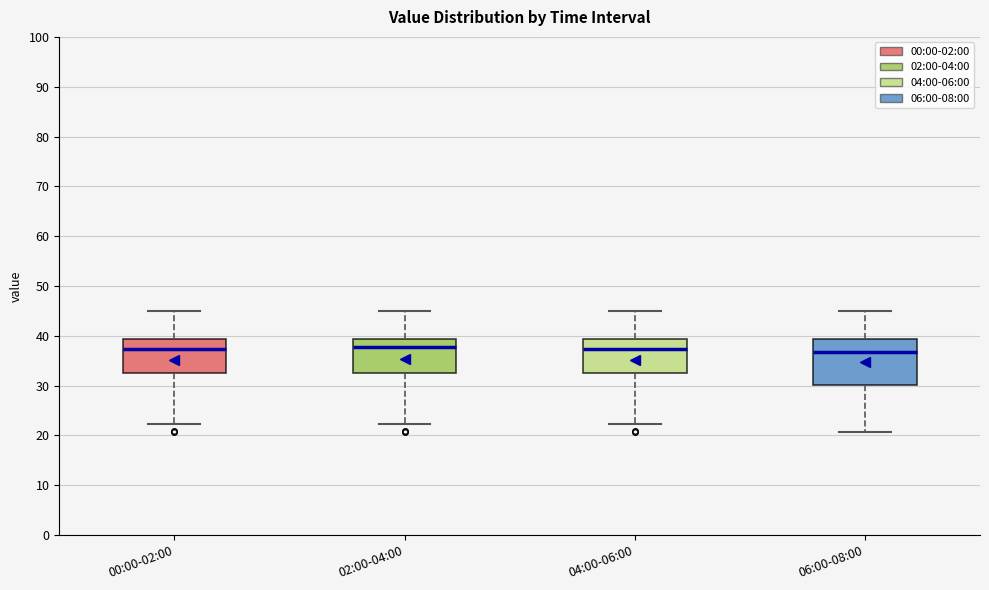

Which box is the tallest, from its lower edge to its upper edge?

06:00-08:00